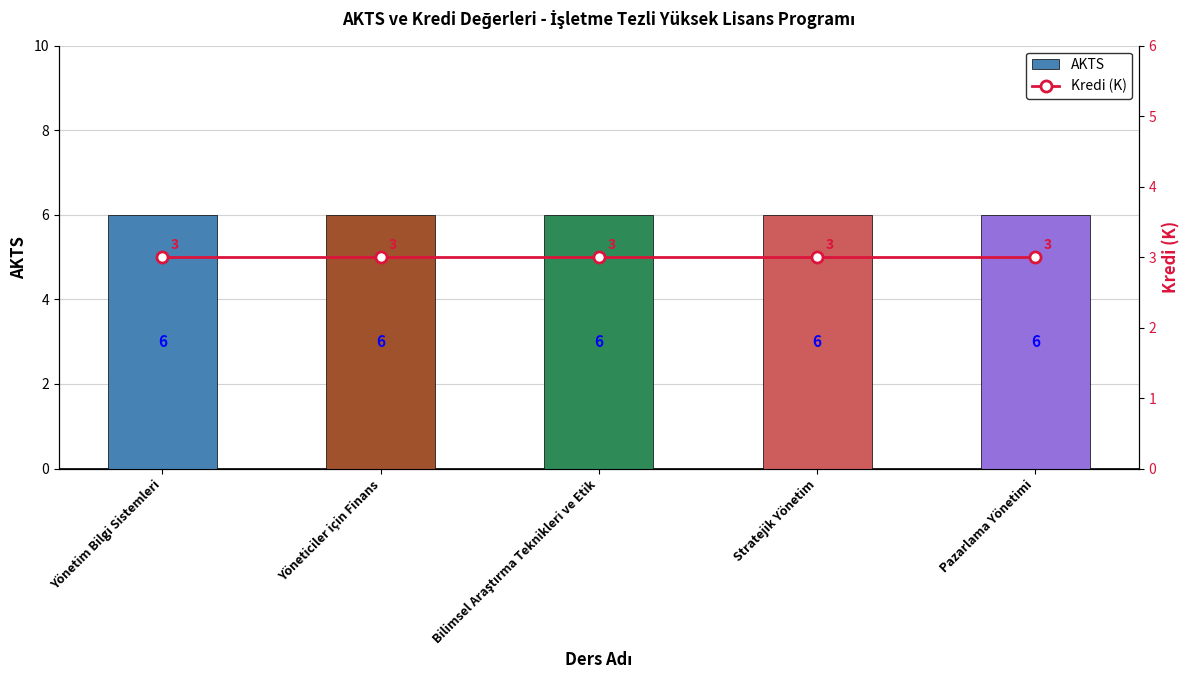

At how many categories does at least one series exceed 5?

5